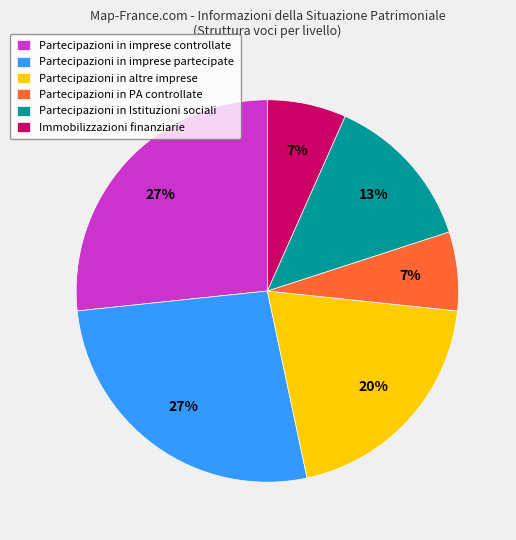

True or false: Partecipazioni in PA controllate accounts for 1% of the total.

False